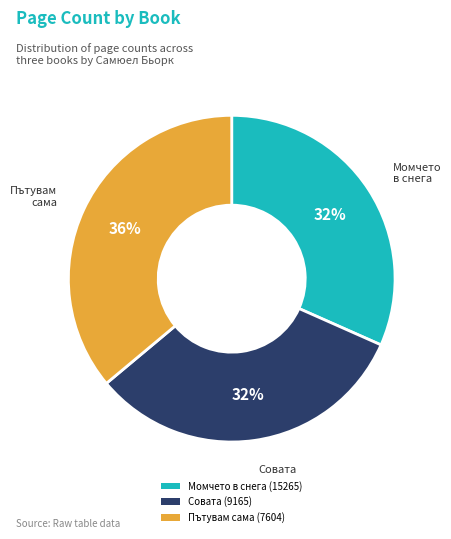

What is the ratio of the value at Момчето в снега (15265) to the value at Совата (9165)?

1.0